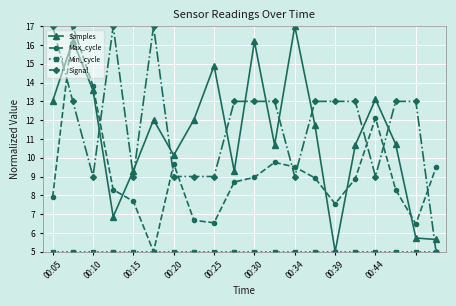

After their last crossing, which series has the higher values: Signal or Max_cycle?

Max_cycle